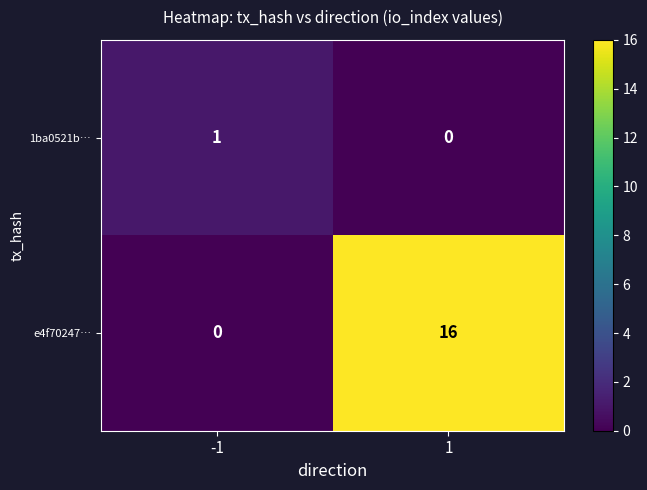

What is the sum of the e4f70247… values at 1 and -1?

16